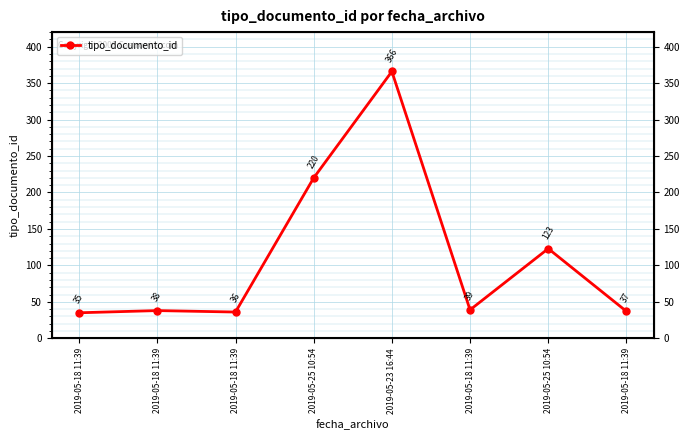

Is it true that the value at 2019-05-18 11:39 is 37?

True